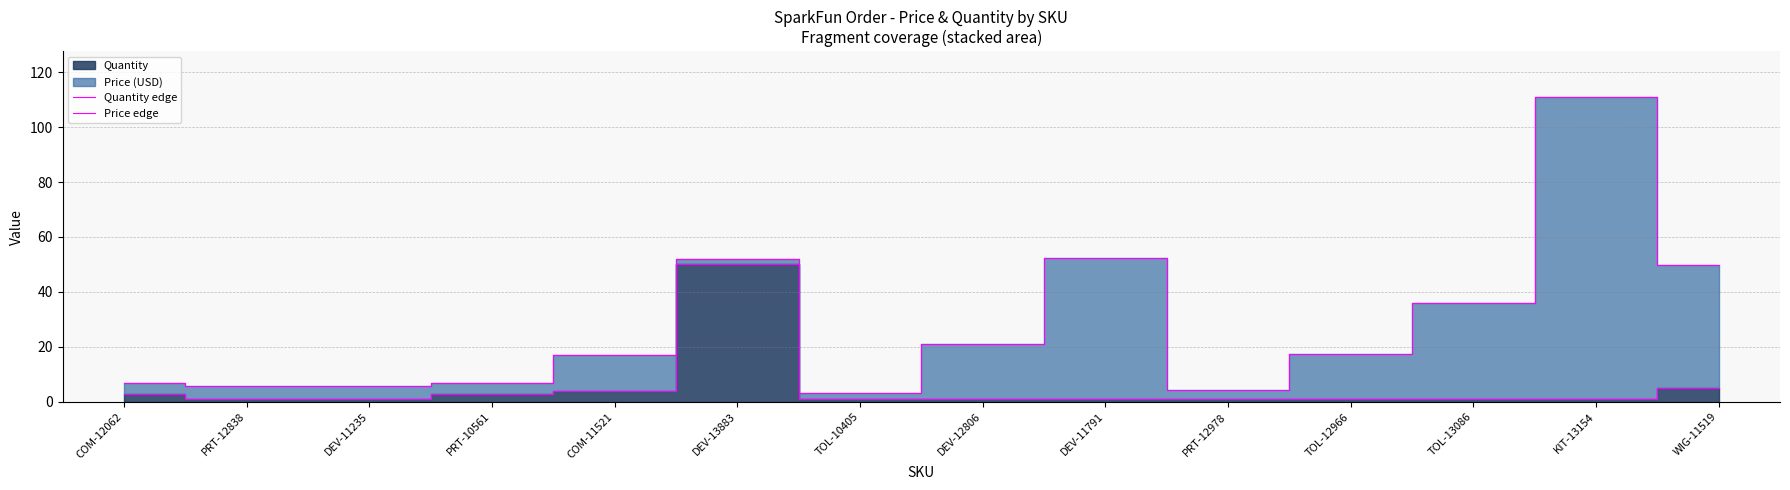

Which has a higher value, PRT-12838 or DEV-13883?

DEV-13883